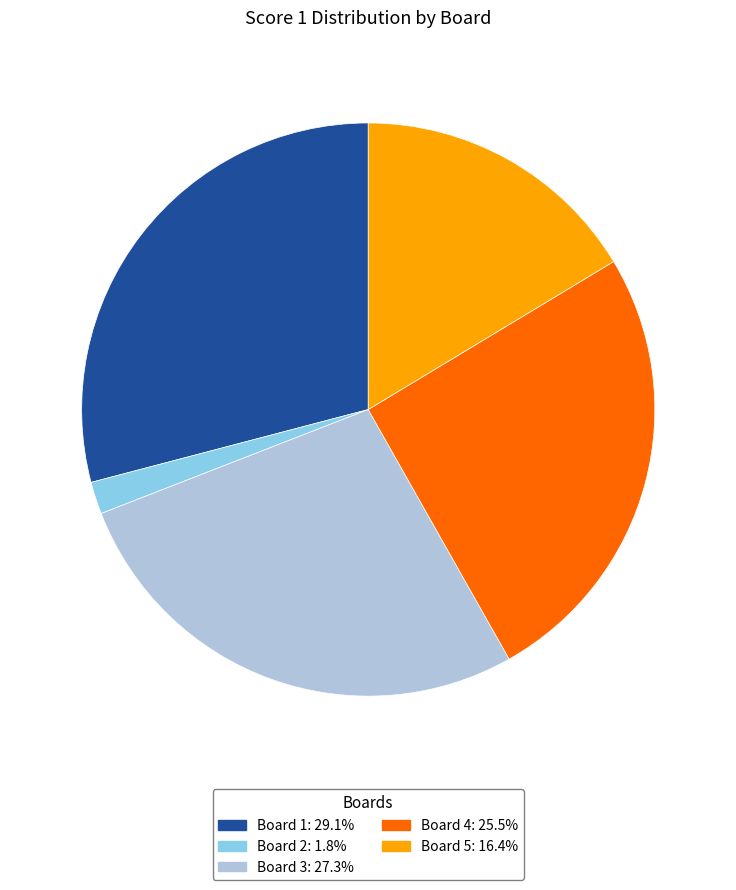

How many segments does this pie chart have?

5